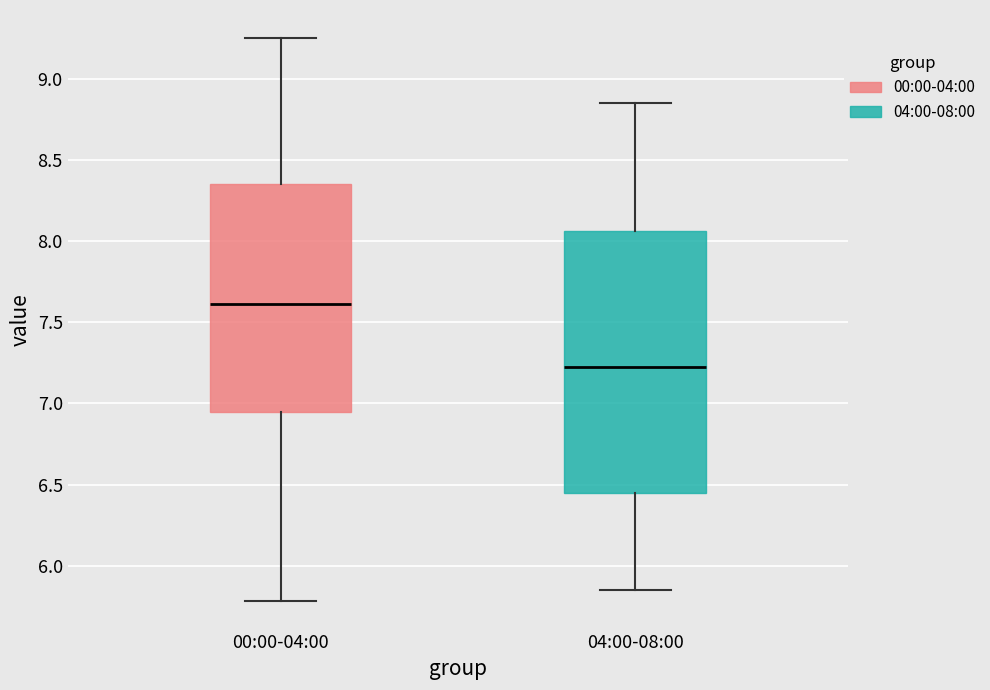

Which box's median line is the highest?

00:00-04:00